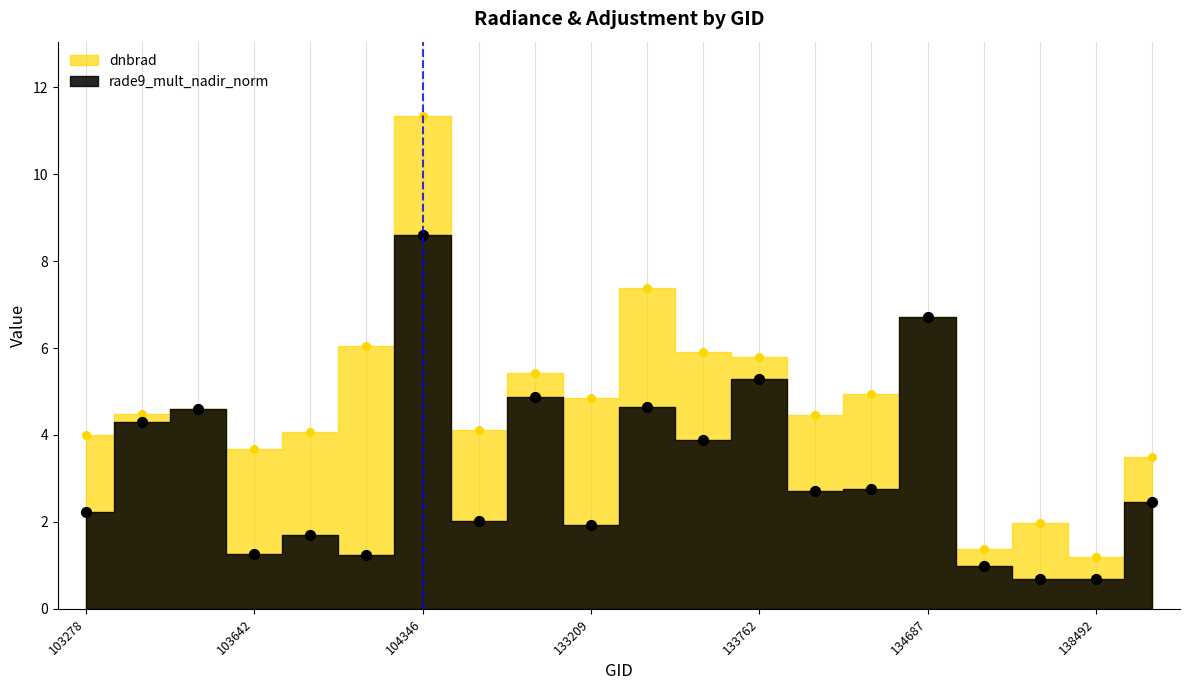

Which series contains the highest Y value?

dnbrad